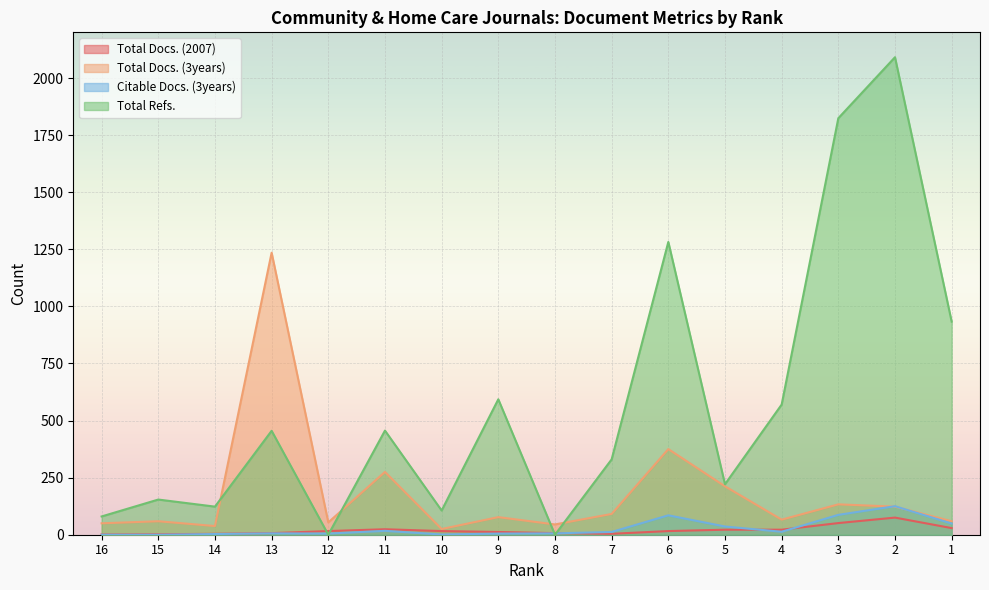

True or false: Total Docs. (3years) and Citable Docs. (3years) cross at least once.

True